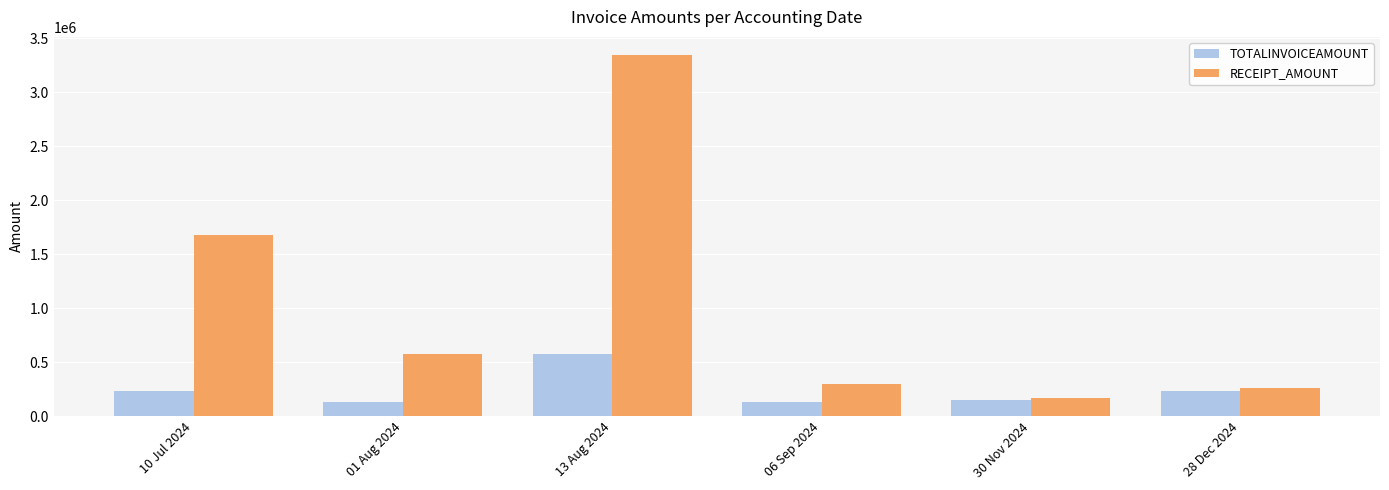

Which series has the widest spread of values?

RECEIPT_AMOUNT